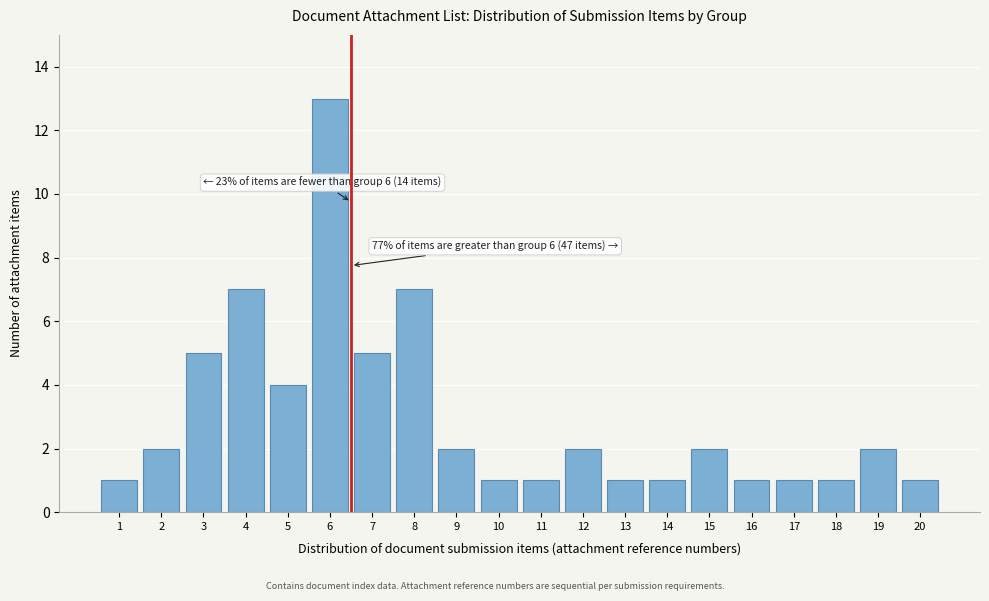

Reading left to right, what are all the values shown in this chart?

1	2	5	7	4	13	5	7	2	1	1	2	1	1	2	1	1	1	2	1